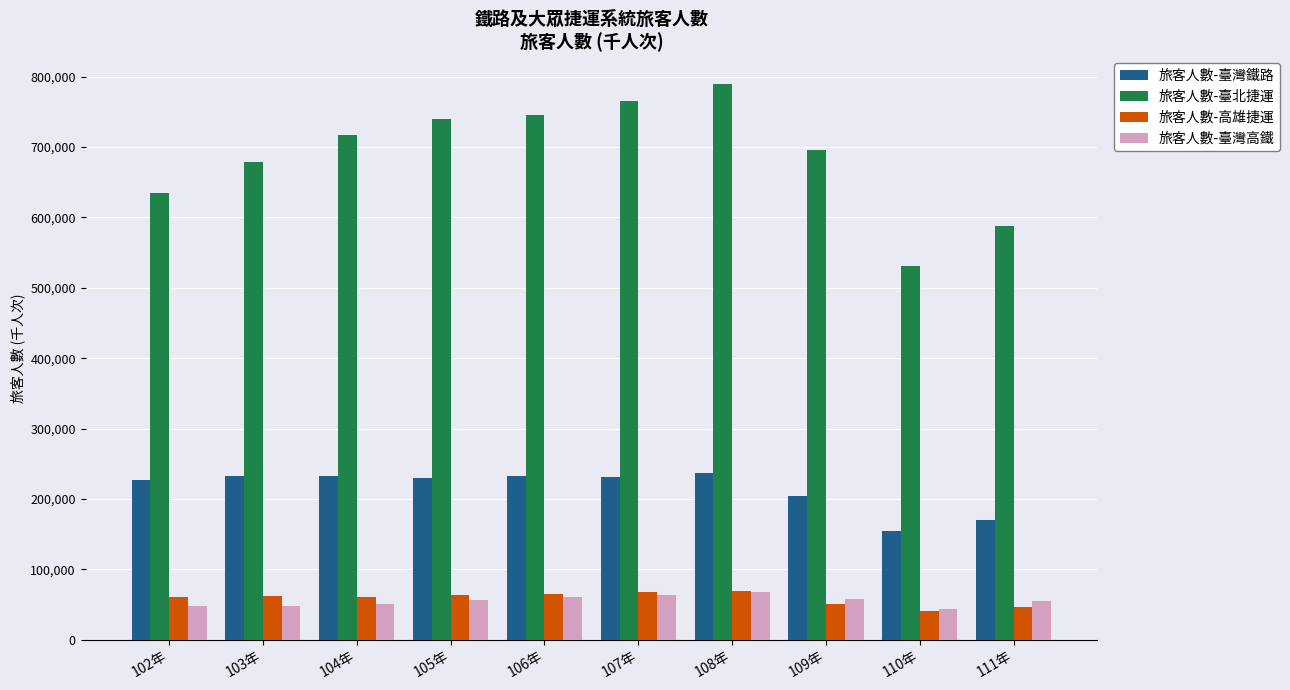

Read the 旅客人數-臺灣鐵路 value at 102年.

227287